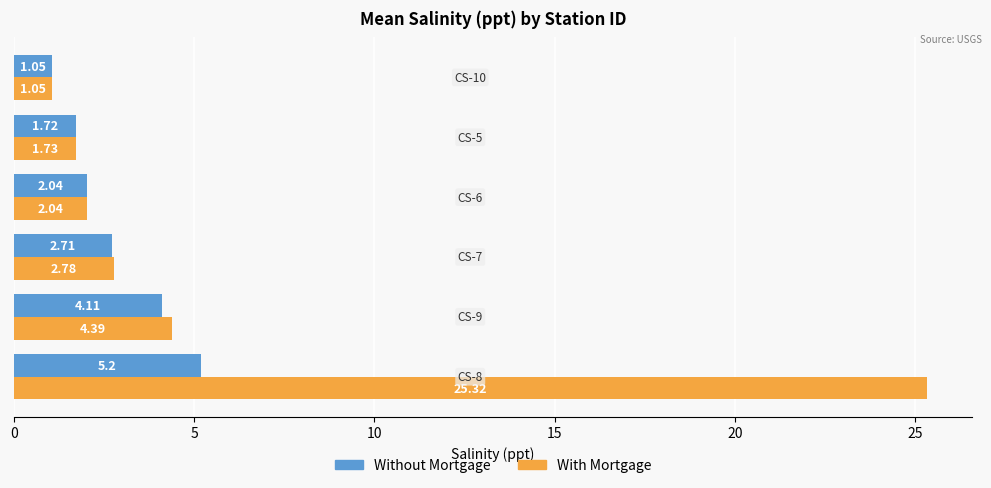

Which series has the widest spread of values?

With Mortgage